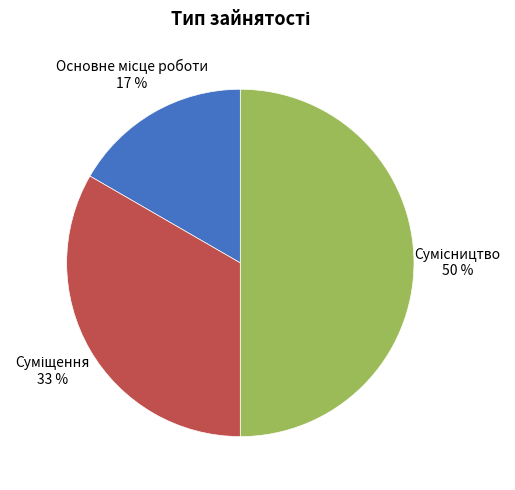

To the nearest percent, what is the average slice percentage?

33%